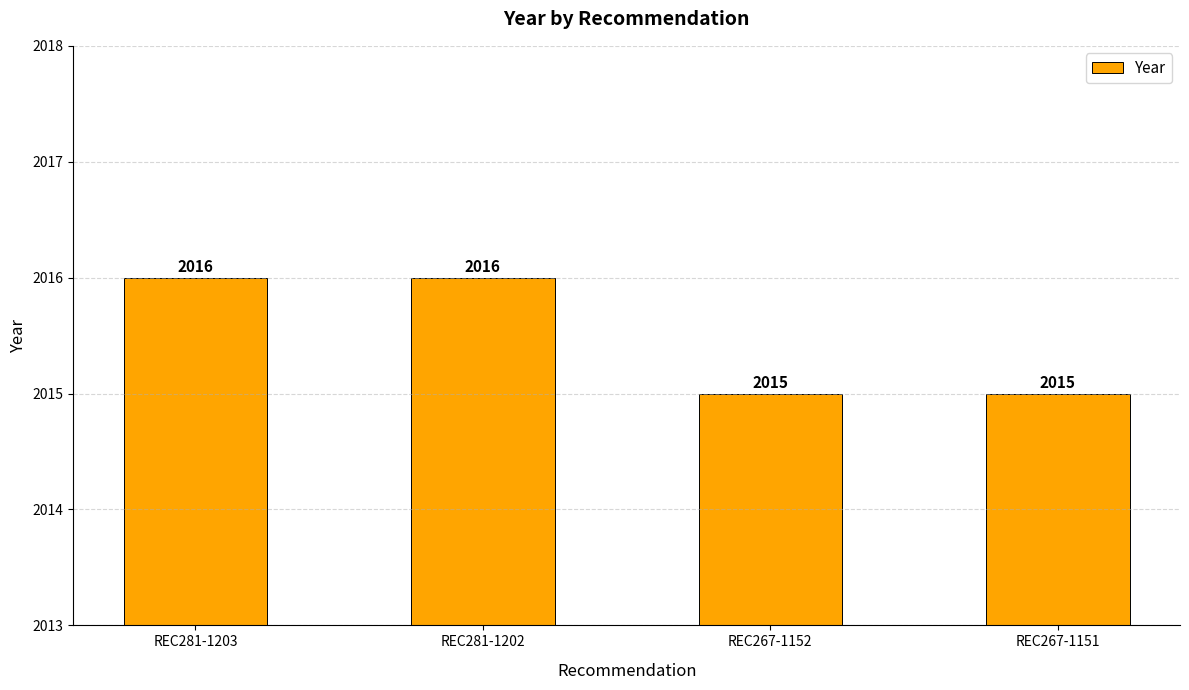

What is the ratio of the value at REC267-1152 to the value at REC267-1151?

1.0